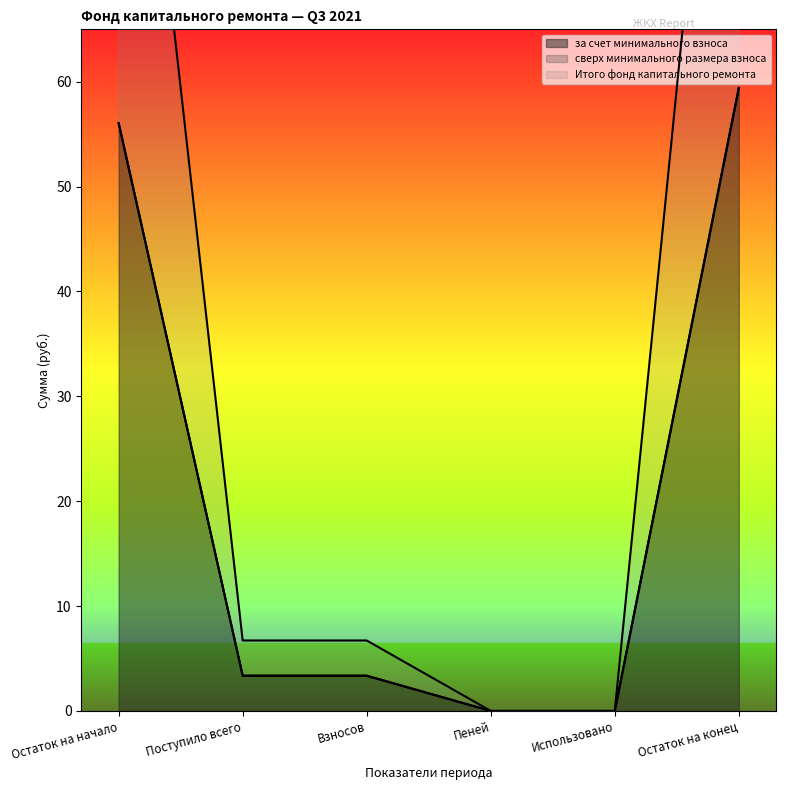

At which label is за счет минимального взноса closest to 29?

Поступило всего